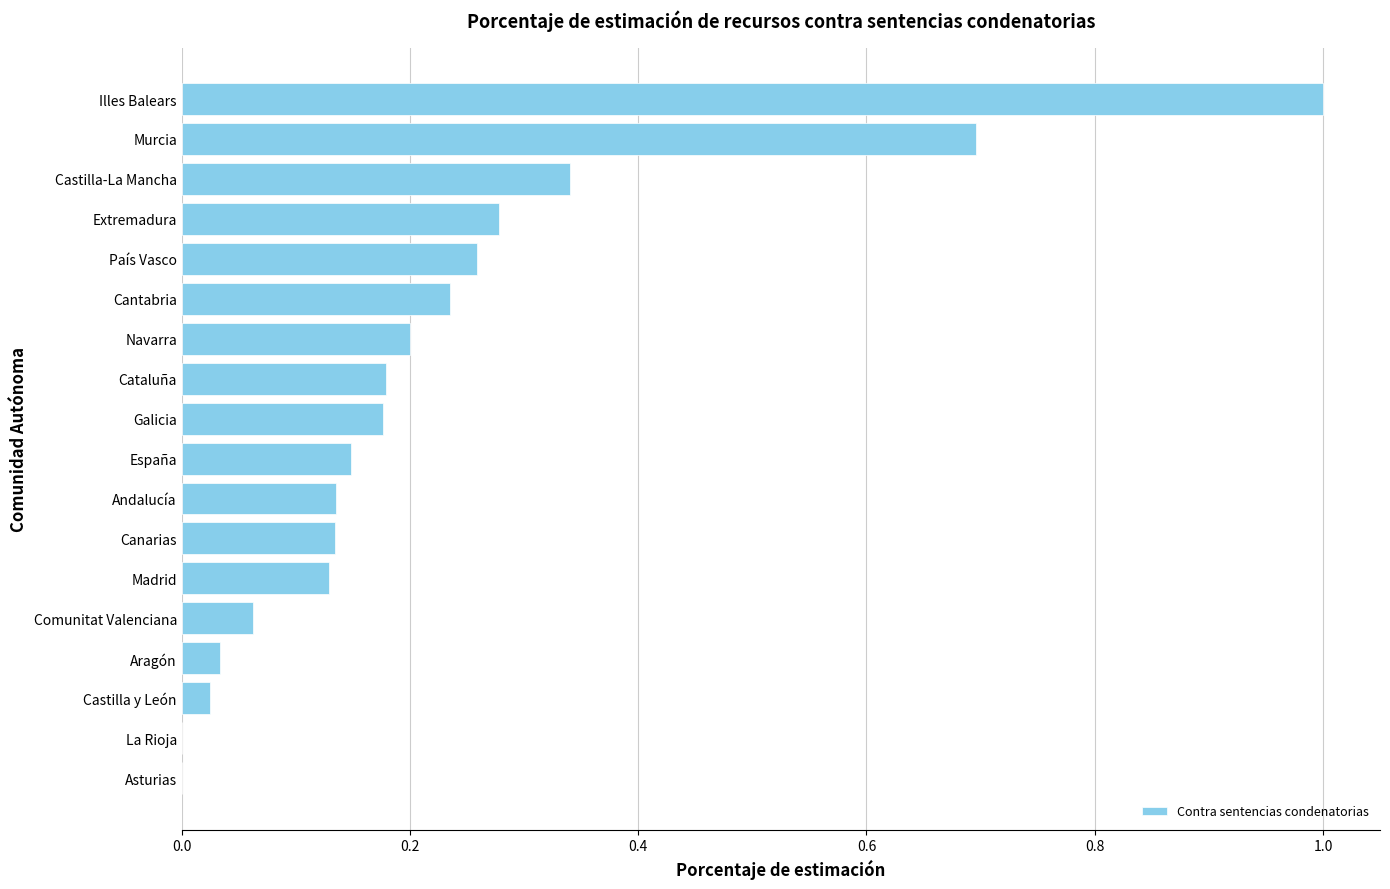

What is the sum of all values?

4.0